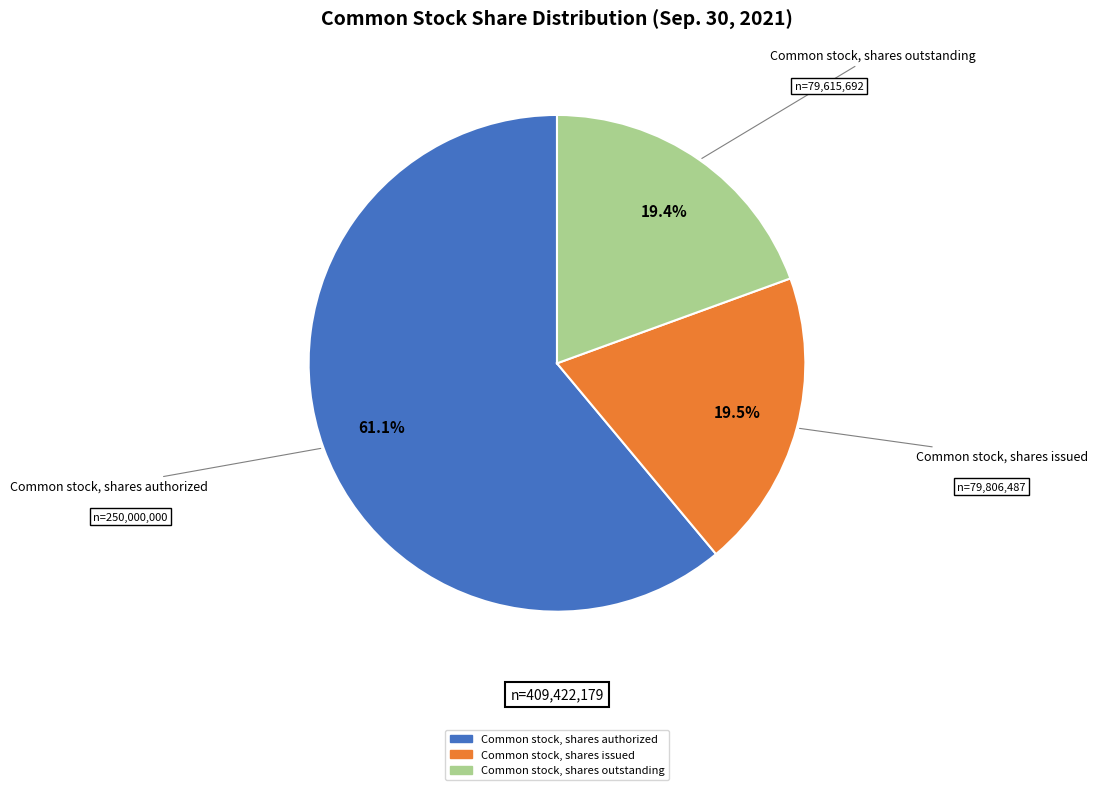

To the nearest percent, what is the difference between the largest and smallest slice percentages?

42%